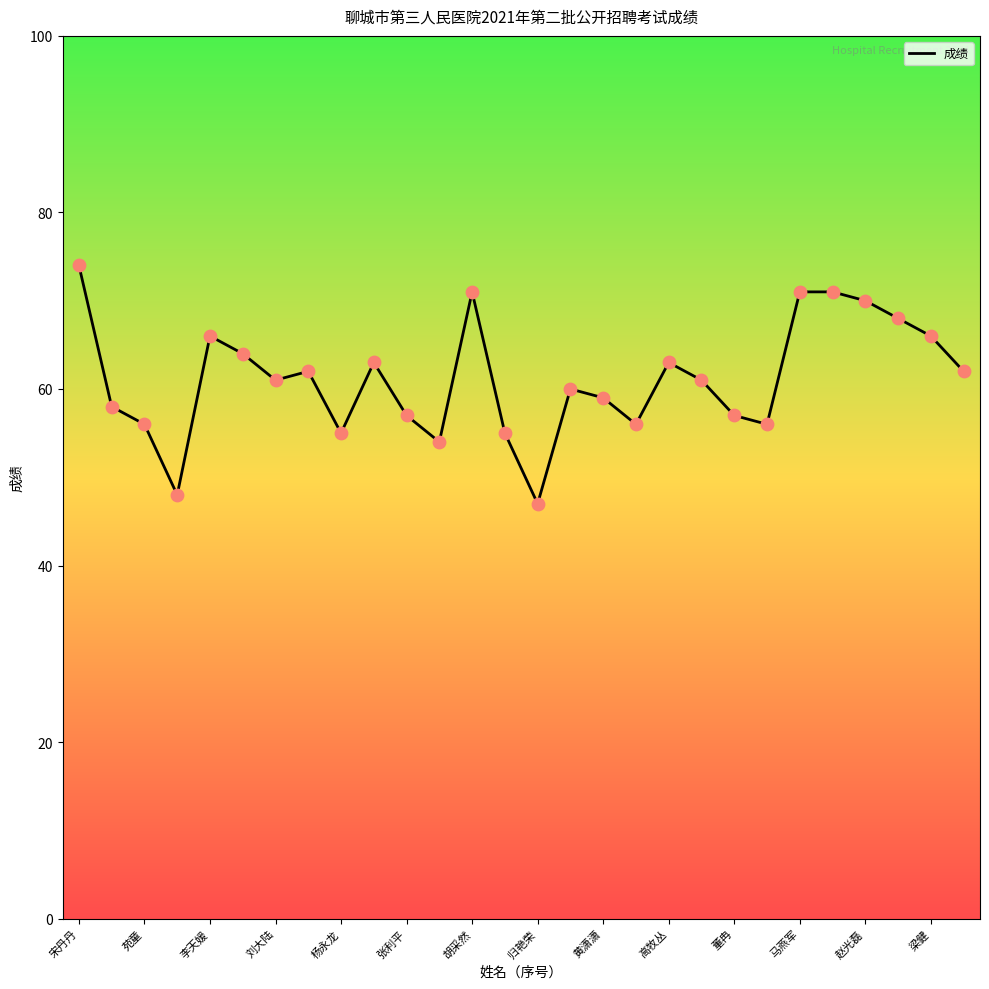

What is the smallest value displayed?

47